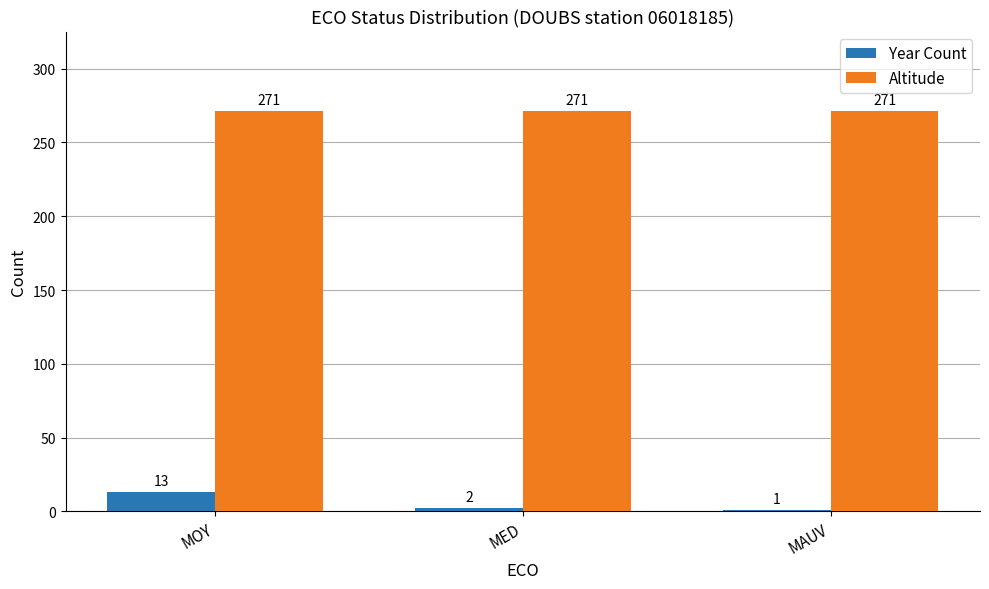

Reading left to right, list all the values displayed in this chart.

Year Count: 13	2	1
Altitude: 271	271	271